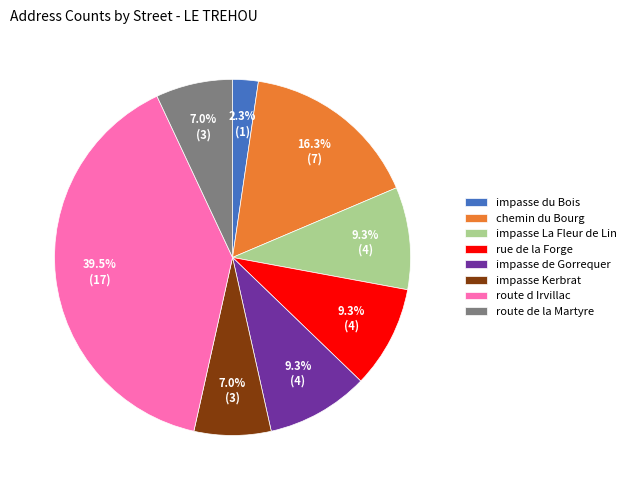

Is there a majority slice in this chart?

No